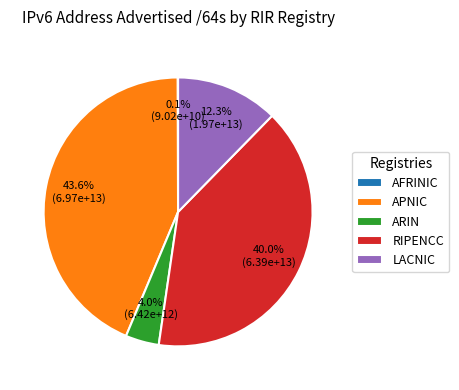

What is the largest slice in the pie chart?

APNIC